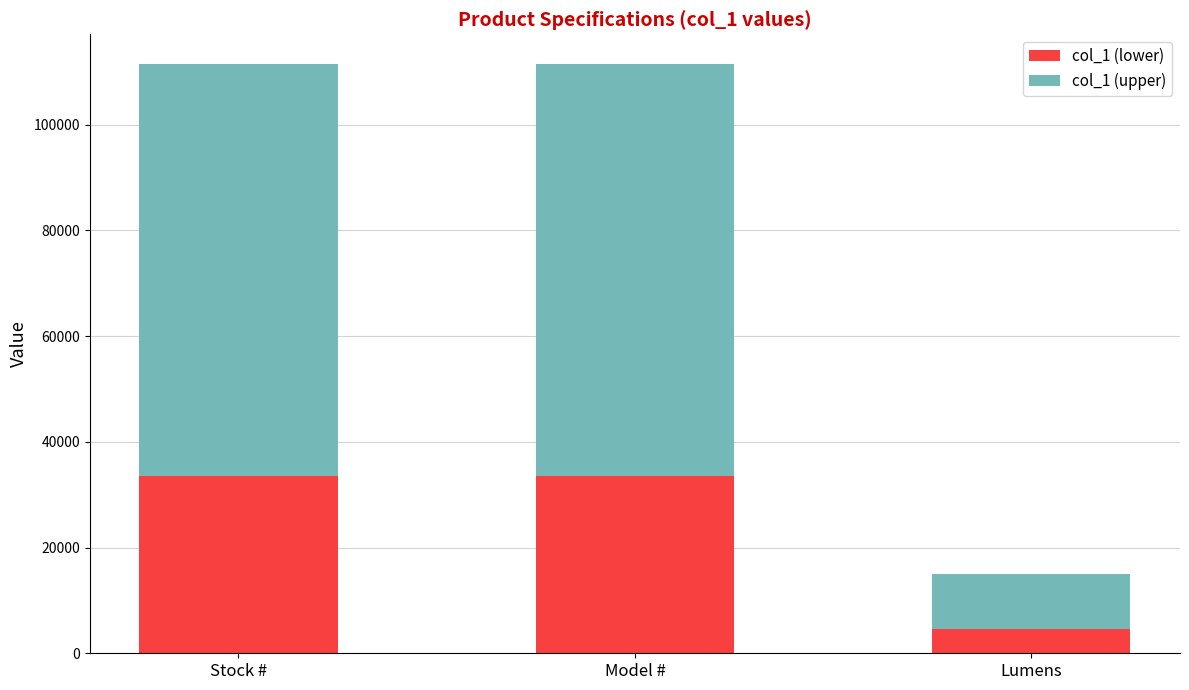

What value does the col_1 (lower) series have at Model #?

33452.7